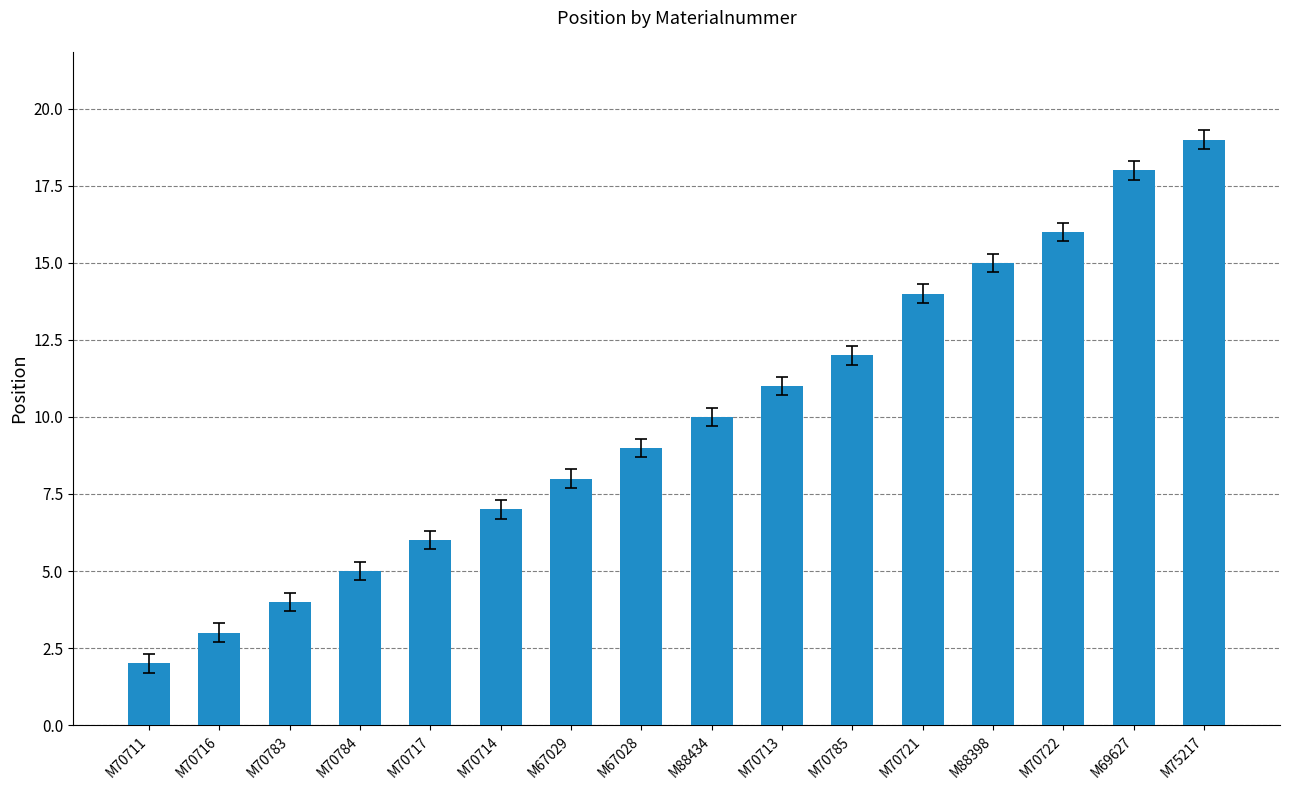

How many bars are there in total?

16